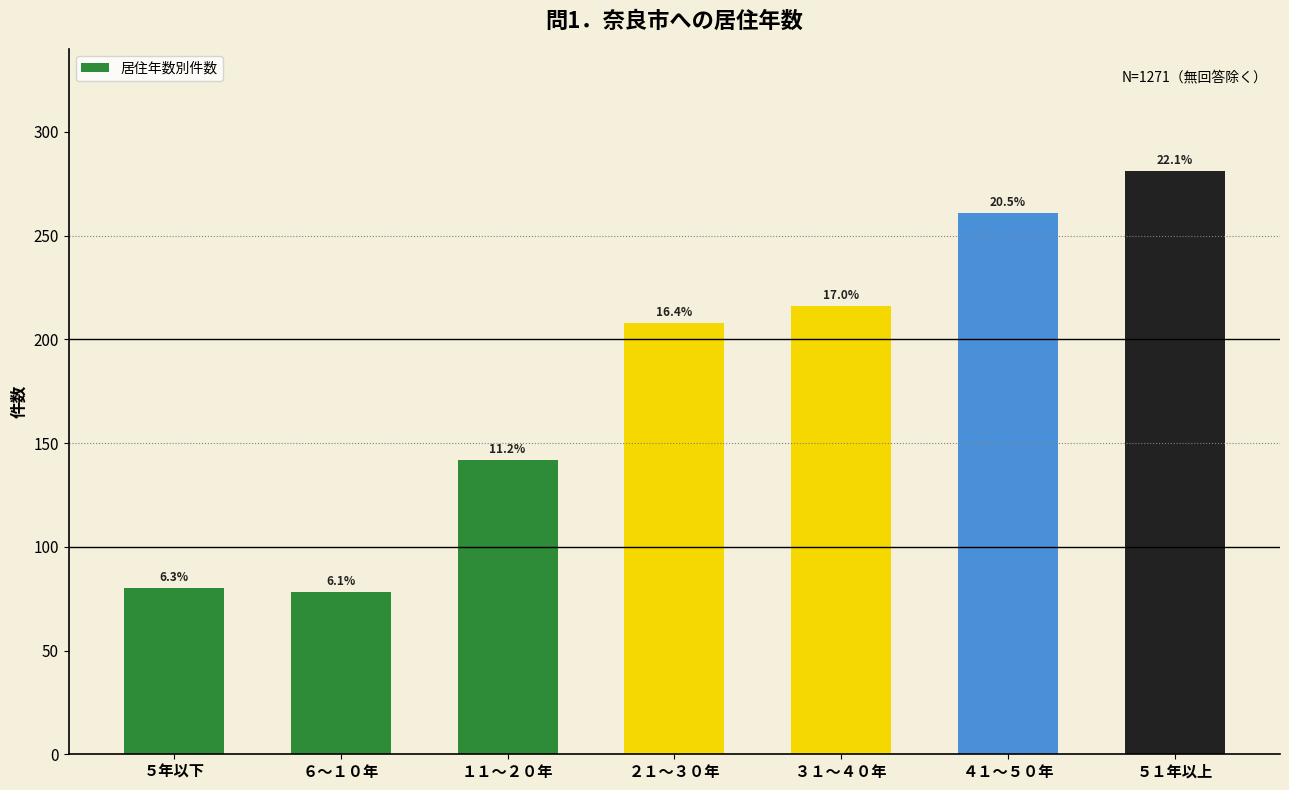

Does the chart contain any negative values?

No